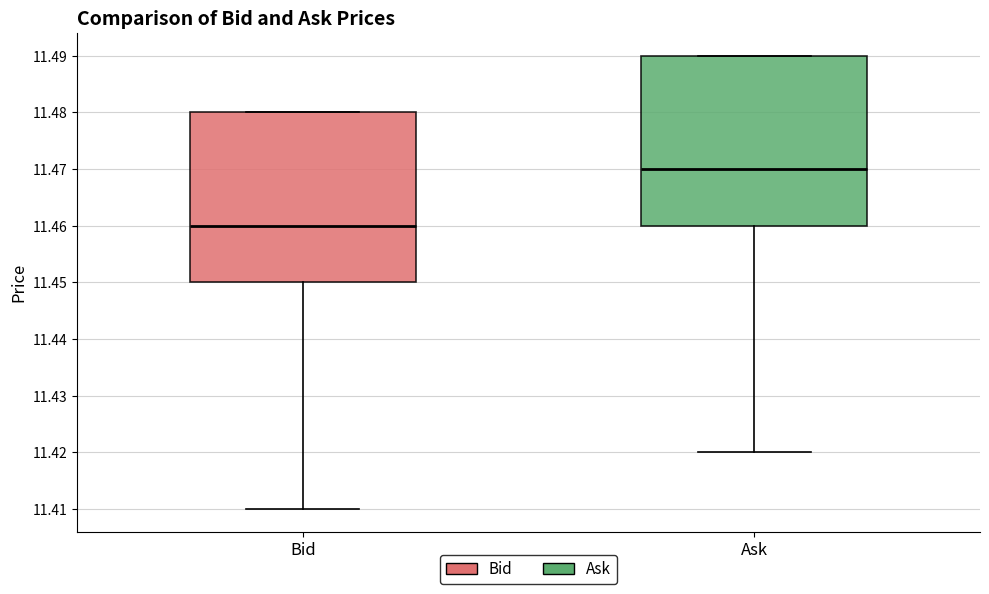

Reading left to right, read every box against the y-axis: the position of its median line, the range the box covers, and the ends of its whiskers. The values are not printed on the chart, so give them approximately, as read against the axis.

Bid: median 11.46, box 11.45 to 11.48, whiskers 11.41 to 11.48
Ask: median 11.47, box 11.46 to 11.49, whiskers 11.42 to 11.49